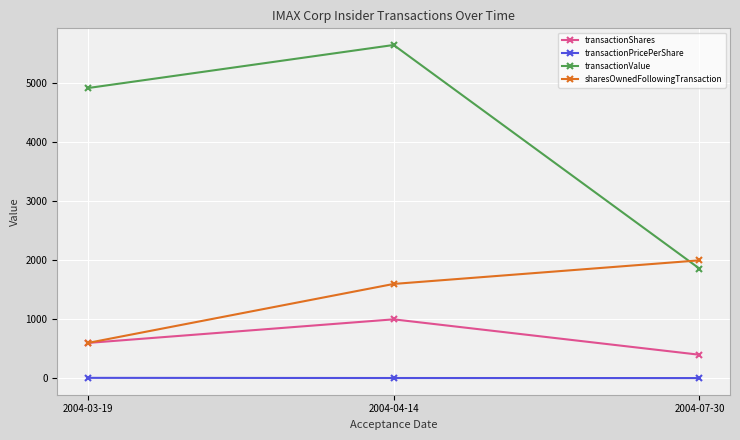

At which label is sharesOwnedFollowingTransaction closest to 1300?

2004-04-14